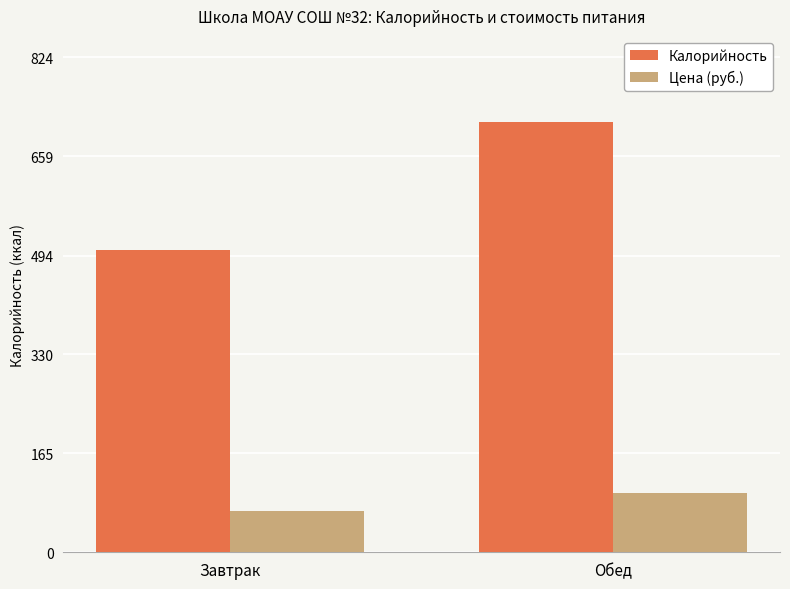

The value of Калорийность at Завтрак is 503.1. True or false?

True